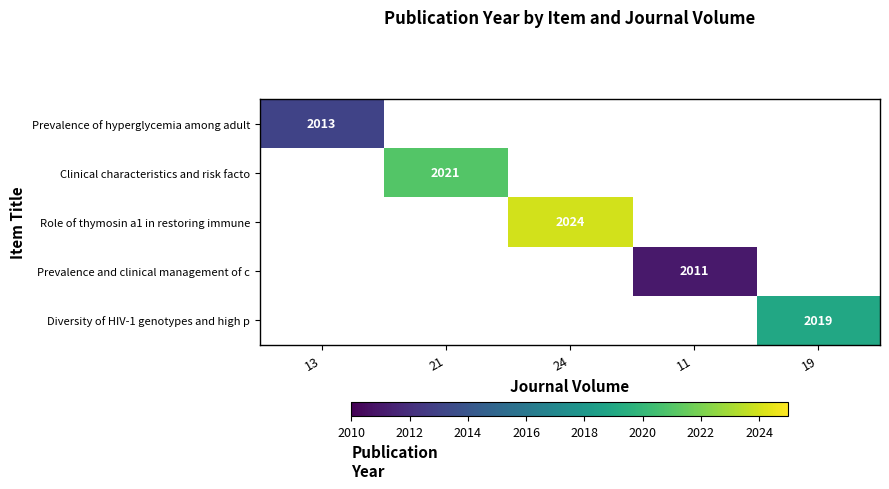

The value of Prevalence of hyperglycemia among adult at 13 is 2013. True or false?

True